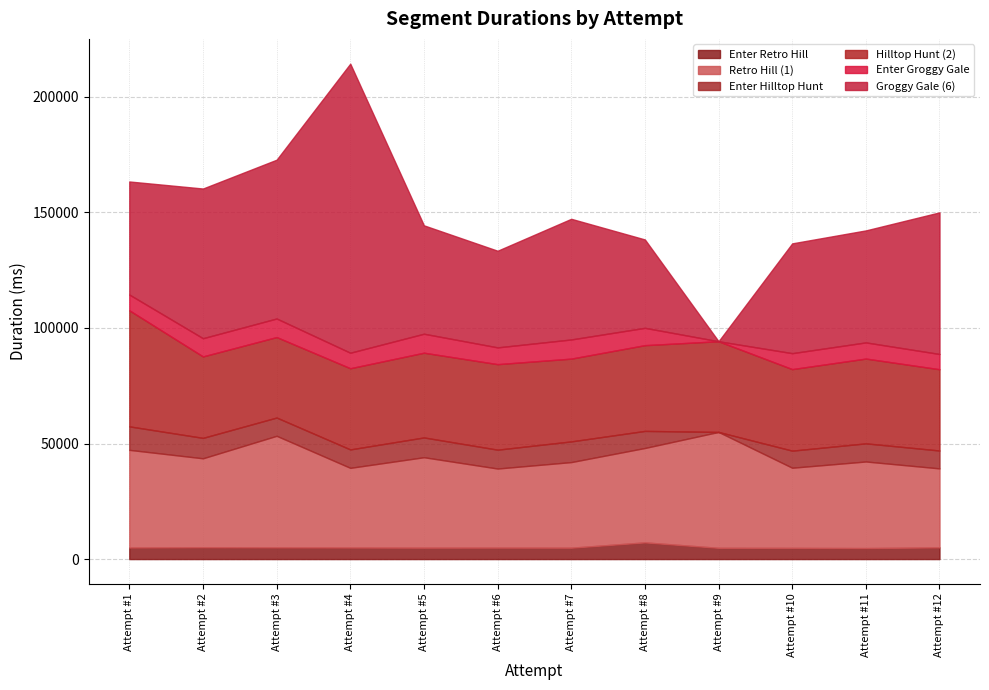

True or false: Hilltop Hunt (2) has more than 1 interior local peaks.

True